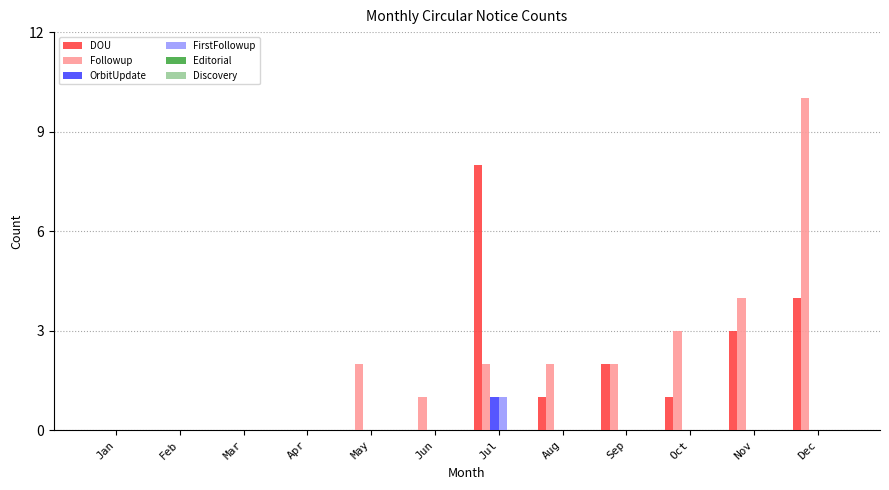

Which series changed the most between Feb and May?

Followup